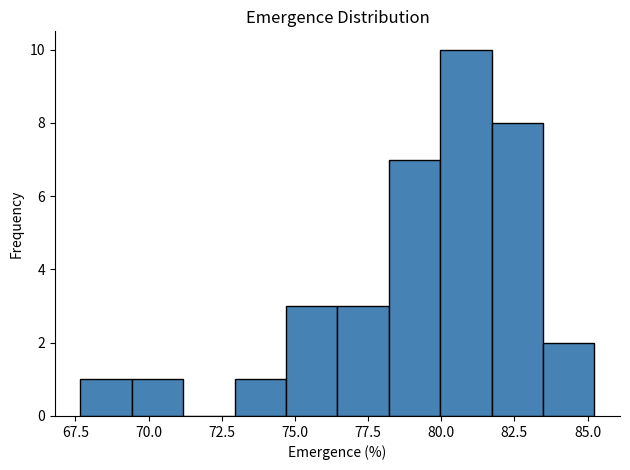

Read against the x-axis, roughly where is the centre of the tallest bar?

81.0